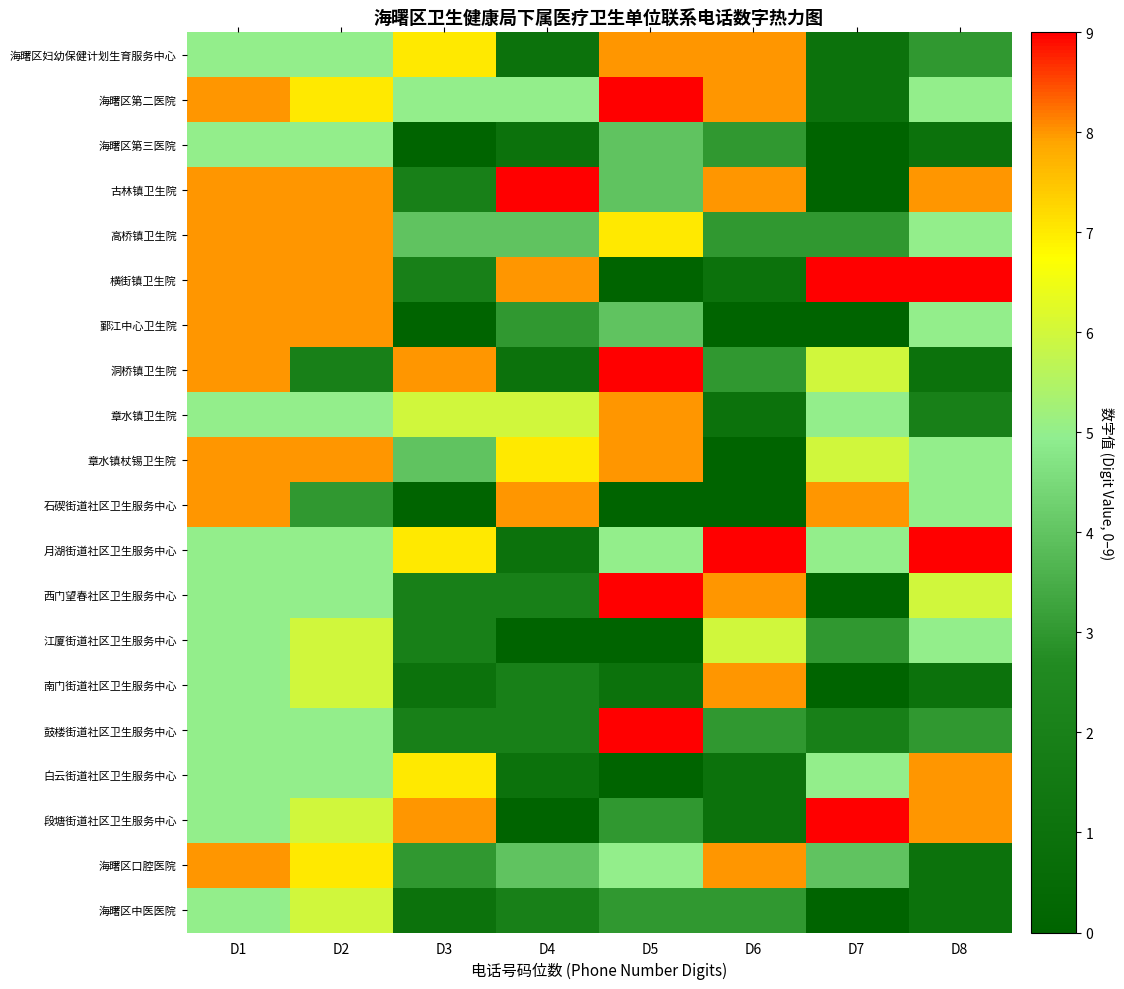

Reading left to right, list all the values displayed in this chart.

海曙区妇幼保健计划生育服务中心: D1=5	D2=5	D3=7	D4=1	D5=8	D6=8	D7=1	D8=3
海曙区第二医院: D1=8	D2=7	D3=5	D4=5	D5=9	D6=8	D7=1	D8=5
海曙区第三医院: D1=5	D2=5	D3=0	D4=1	D5=4	D6=3	D7=0	D8=1
古林镇卫生院: D1=8	D2=8	D3=2	D4=9	D5=4	D6=8	D7=0	D8=8
高桥镇卫生院: D1=8	D2=8	D3=4	D4=4	D5=7	D6=3	D7=3	D8=5
横街镇卫生院: D1=8	D2=8	D3=2	D4=8	D5=0	D6=1	D7=9	D8=9
鄞江中心卫生院: D1=8	D2=8	D3=0	D4=3	D5=4	D6=0	D7=0	D8=5
洞桥镇卫生院: D1=8	D2=2	D3=8	D4=1	D5=9	D6=3	D7=6	D8=1
章水镇卫生院: D1=5	D2=5	D3=6	D4=6	D5=8	D6=1	D7=5	D8=2
章水镇杖锡卫生院: D1=8	D2=8	D3=4	D4=7	D5=8	D6=0	D7=6	D8=5
石碶街道社区卫生服务中心: D1=8	D2=3	D3=0	D4=8	D5=0	D6=0	D7=8	D8=5
月湖街道社区卫生服务中心: D1=5	D2=5	D3=7	D4=1	D5=5	D6=9	D7=5	D8=9
西门望春社区卫生服务中心: D1=5	D2=5	D3=2	D4=2	D5=9	D6=8	D7=0	D8=6
江厦街道社区卫生服务中心: D1=5	D2=6	D3=2	D4=0	D5=0	D6=6	D7=3	D8=5
南门街道社区卫生服务中心: D1=5	D2=6	D3=1	D4=2	D5=1	D6=8	D7=0	D8=1
鼓楼街道社区卫生服务中心: D1=5	D2=5	D3=2	D4=2	D5=9	D6=3	D7=2	D8=3
白云街道社区卫生服务中心: D1=5	D2=5	D3=7	D4=1	D5=0	D6=1	D7=5	D8=8
段塘街道社区卫生服务中心: D1=5	D2=6	D3=8	D4=0	D5=3	D6=1	D7=9	D8=8
海曙区口腔医院: D1=8	D2=7	D3=3	D4=4	D5=5	D6=8	D7=4	D8=1
海曙区中医医院: D1=5	D2=6	D3=1	D4=2	D5=3	D6=3	D7=0	D8=1